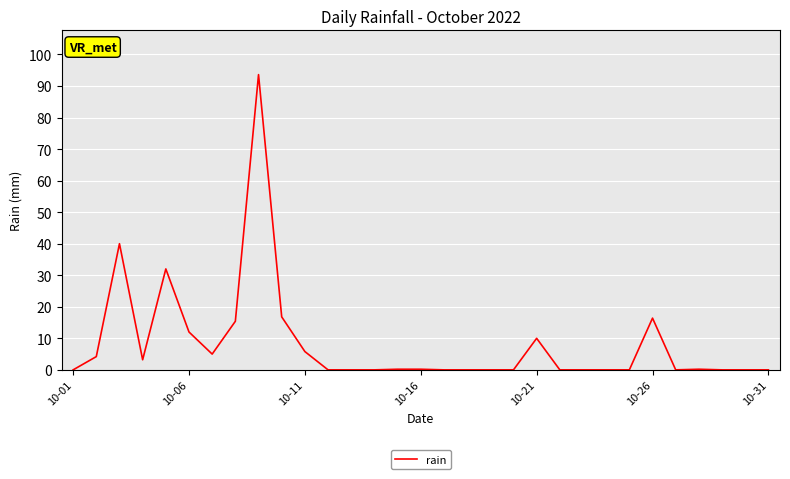

Does the chart have visible grid lines?

Yes